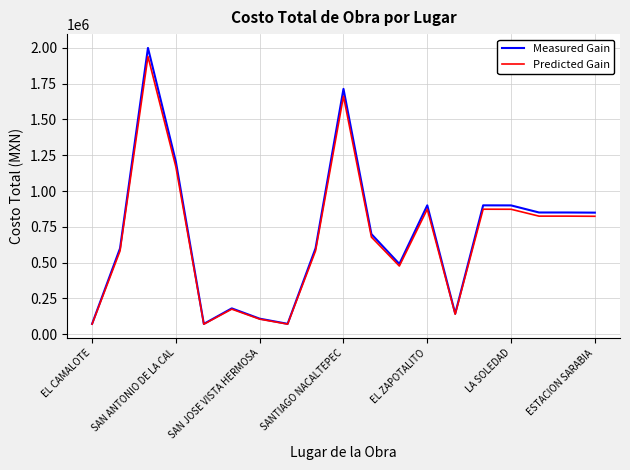

Which series has the widest spread of values?

Measured Gain